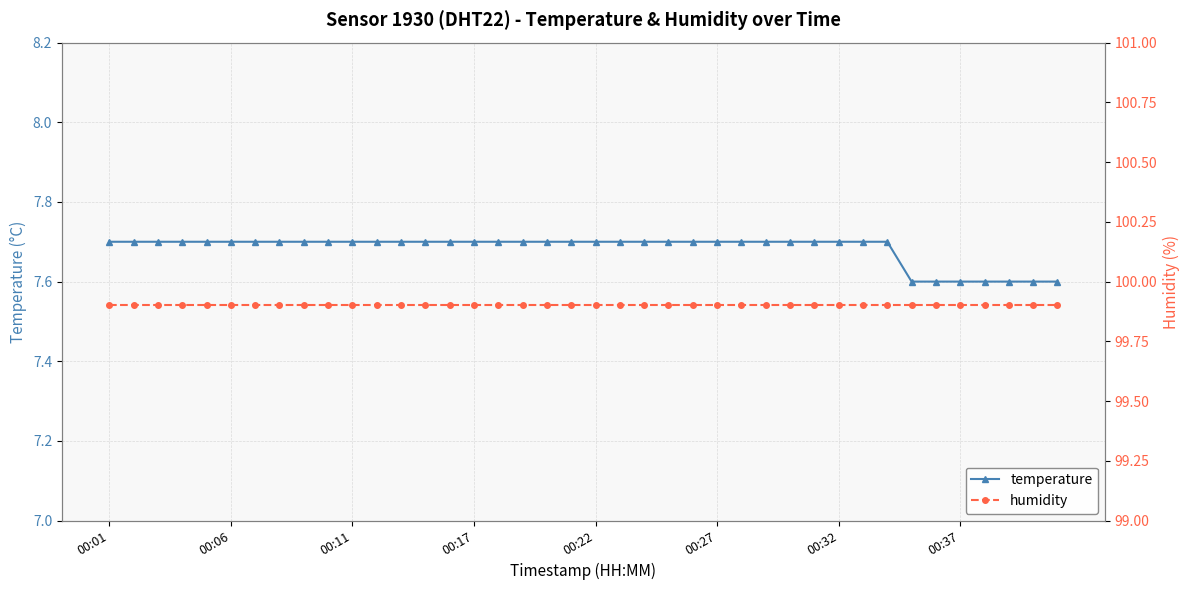

Which series has the largest total across all categories?

humidity